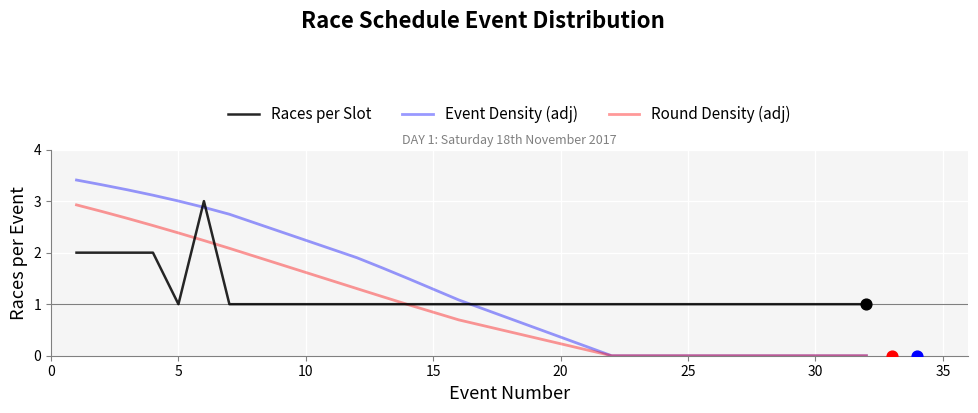

What are all the series names shown in the legend?

Races per Slot, Event Density (adj), Round Density (adj)